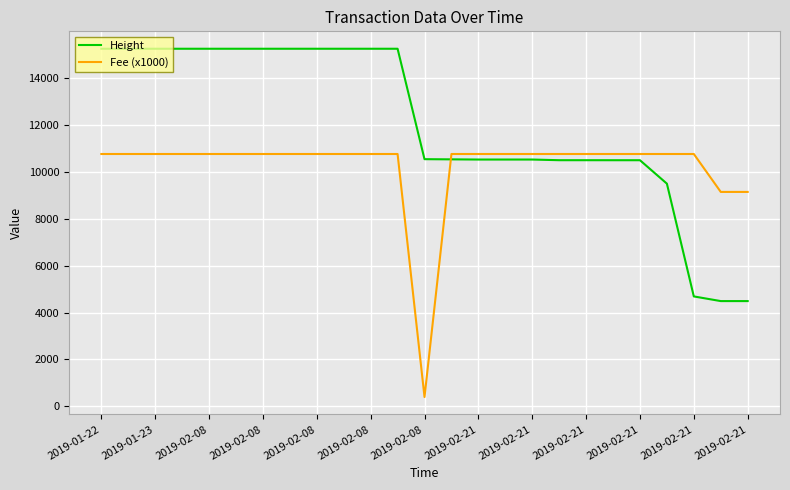

Rank the series by their average value, from lowest to highest.

Fee (x1000), Height